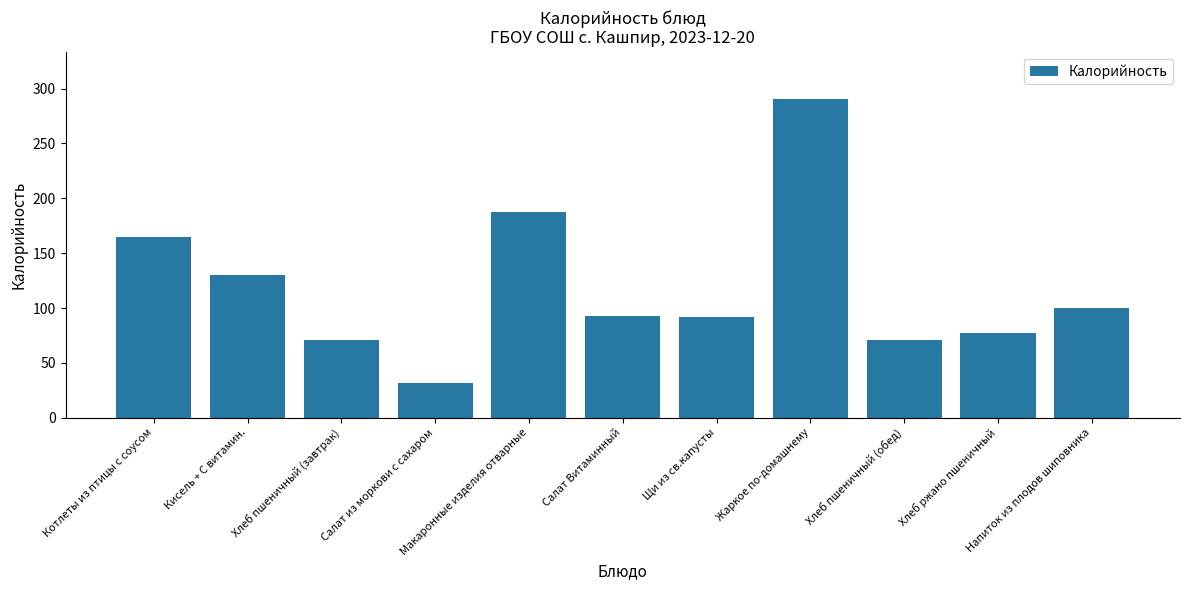

What is the sum of the values at Макаронные изделия отварные and Хлеб пшеничный (обед)?

258.4